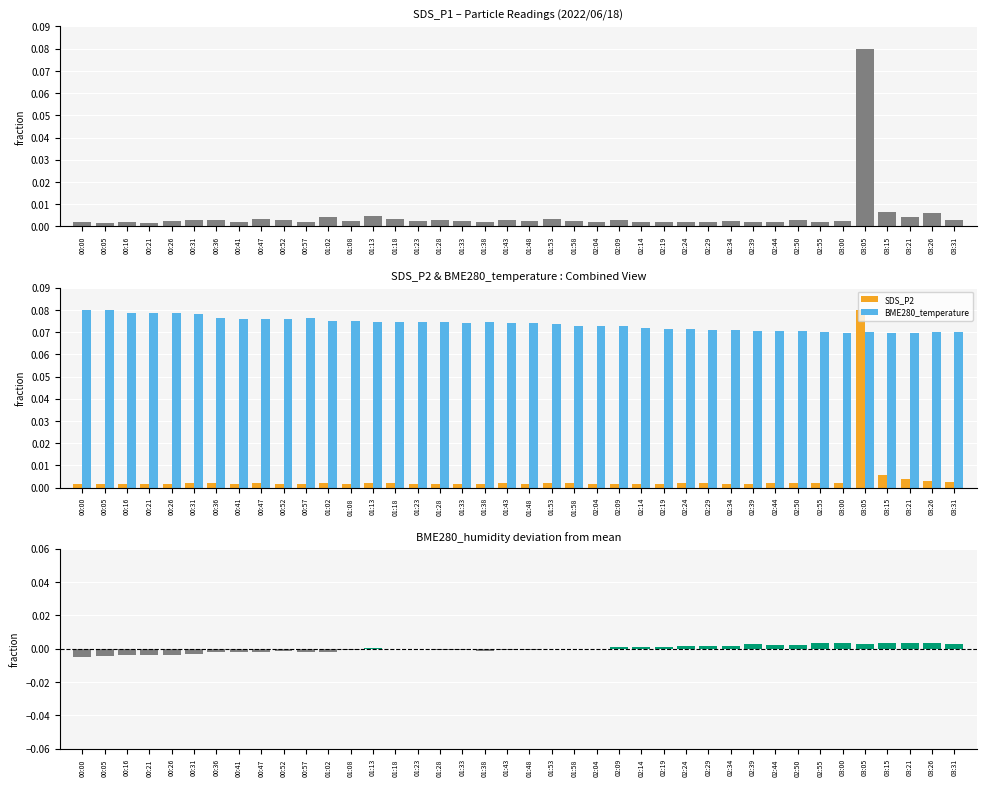

Reading left to right, extract all data points from this chart.

SDS_P1: 0.0	0.0	0.0	0.0	0.0	0.0	0.0	0.0	0.0	0.0	0.0	0.0	0.0	0.0	0.0	0.0	0.0	0.0	0.0	0.0	0.0	0.0	0.0	0.0	0.0	0.0	0.0	0.0	0.0	0.0	0.0	0.0	0.0	0.0	0.0	0.1	0.0	0.0	0.0	0.0
SDS_P2: 0.0	0.0	0.0	0.0	0.0	0.0	0.0	0.0	0.0	0.0	0.0	0.0	0.0	0.0	0.0	0.0	0.0	0.0	0.0	0.0	0.0	0.0	0.0	0.0	0.0	0.0	0.0	0.0	0.0	0.0	0.0	0.0	0.0	0.0	0.0	0.1	0.0	0.0	0.0	0.0
BME280_temperature: 0.1	0.1	0.1	0.1	0.1	0.1	0.1	0.1	0.1	0.1	0.1	0.1	0.1	0.1	0.1	0.1	0.1	0.1	0.1	0.1	0.1	0.1	0.1	0.1	0.1	0.1	0.1	0.1	0.1	0.1	0.1	0.1	0.1	0.1	0.1	0.1	0.1	0.1	0.1	0.1
BME280_humidity: -0.0	-0.0	-0.0	-0.0	-0.0	-0.0	-0.0	-0.0	-0.0	-0.0	-0.0	-0.0	-0.0	0.0	-0.0	-0.0	-0.0	-0.0	-0.0	-0.0	-0.0	-0.0	0.0	0.0	0.0	0.0	0.0	0.0	0.0	0.0	0.0	0.0	0.0	0.0	0.0	0.0	0.0	0.0	0.0	0.0